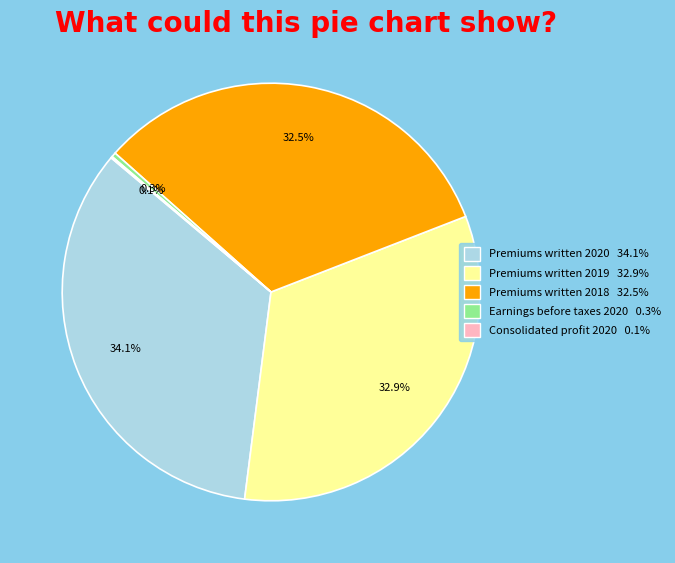

Combined, do Premiums written 2020 and Premiums written 2018 account for over 50%?

Yes